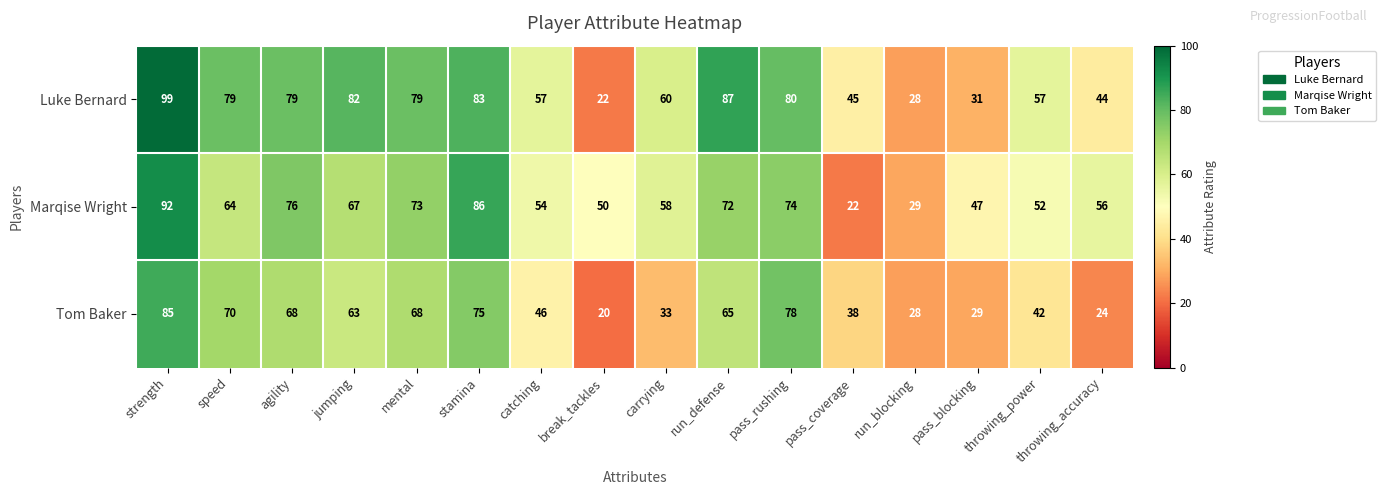

What is the total value across all series at jumping?

212